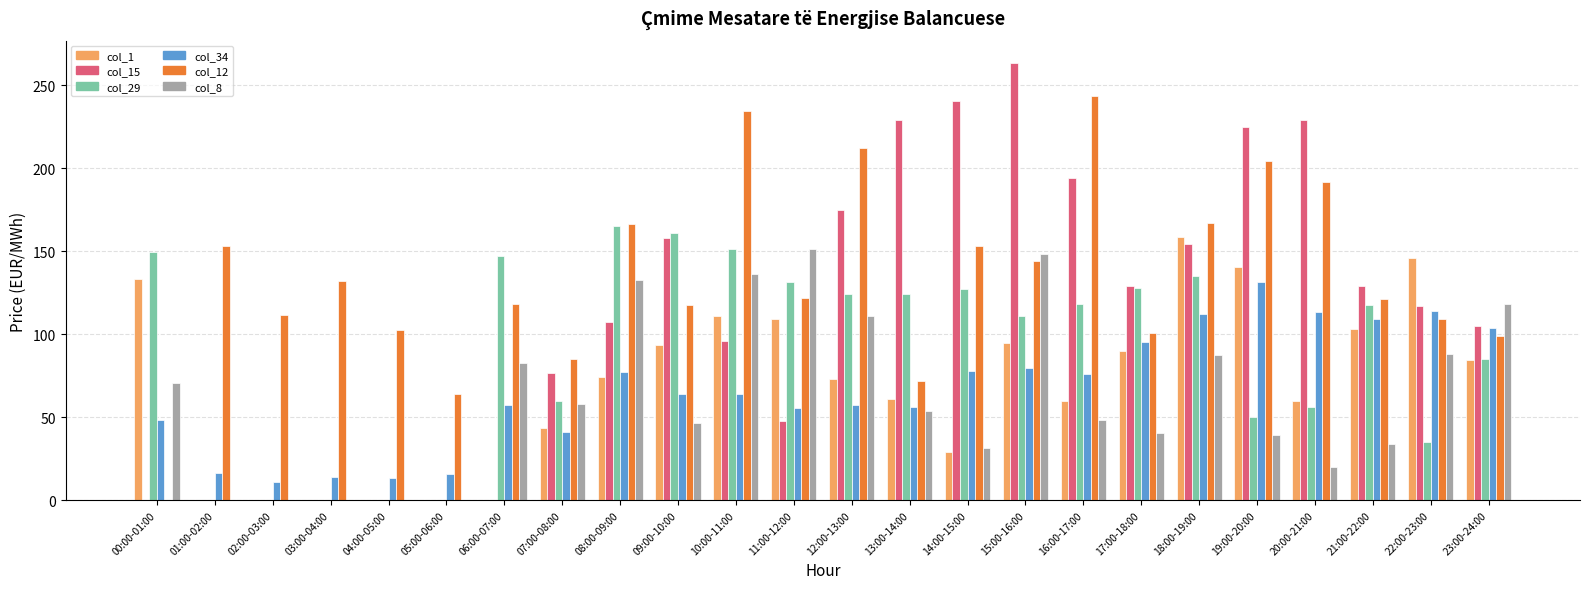

Which series changed the most between 06:00-07:00 and 17:00-18:00?

col_15